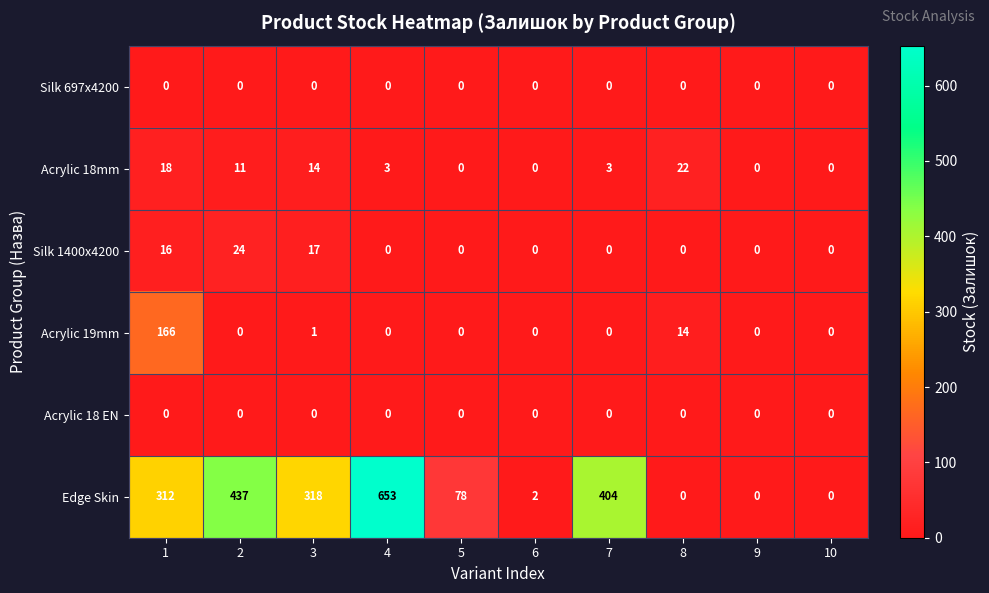

Between 3 and 4, which series saw the biggest shift?

Edge Skin